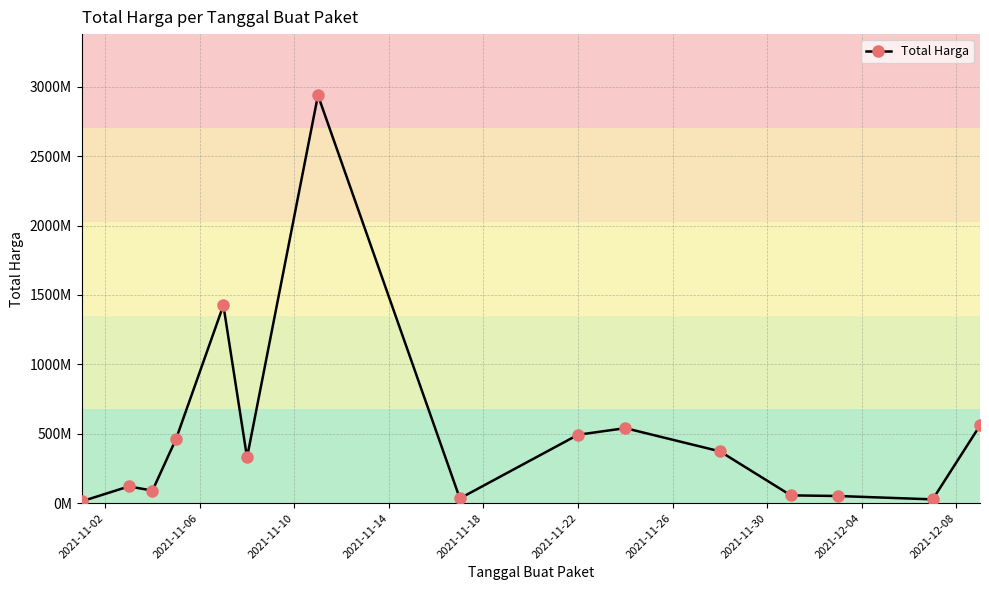

How many points are higher than both their immediate neighbors (excluding endpoints)?

4